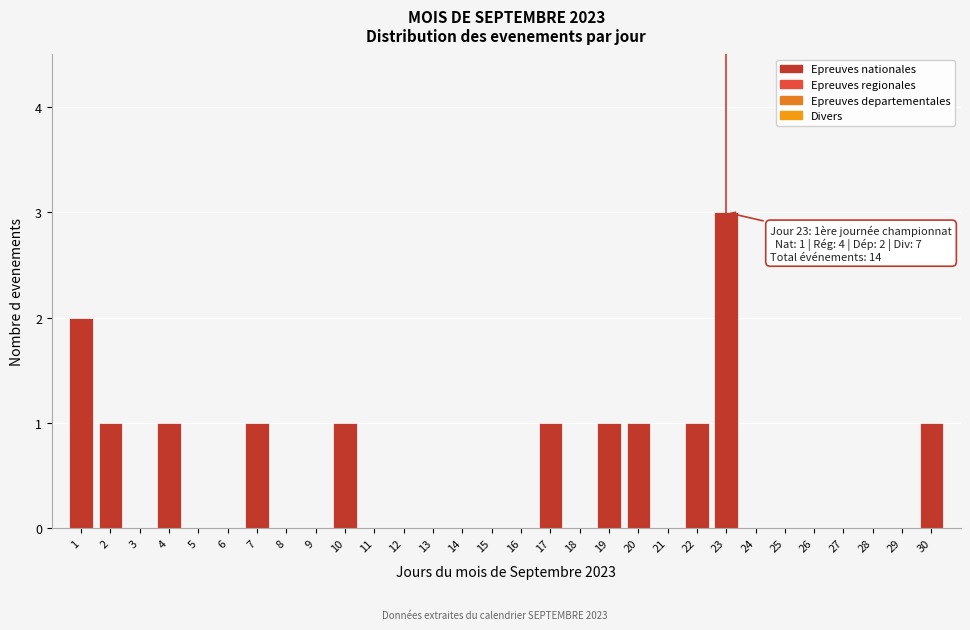

Reading left to right, transcribe all the data shown in this chart.

1=2	2=1	3=0	4=1	5=0	6=0	7=1	8=0	9=0	10=1	11=0	12=0	13=0	14=0	15=0	16=0	17=1	18=0	19=1	20=1	21=0	22=1	23=3	24=0	25=0	26=0	27=0	28=0	29=0	30=1